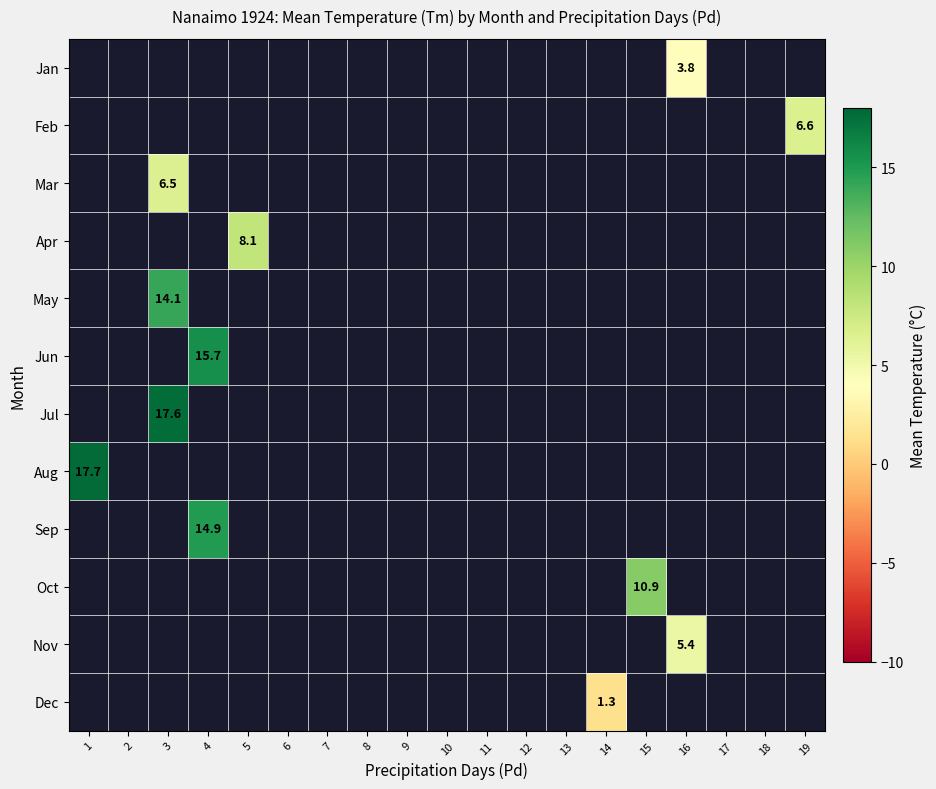

How many positive values does the Sep series have?

1